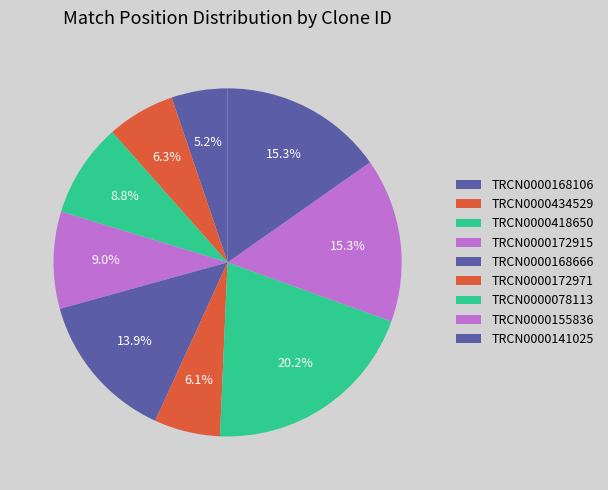

Which has a higher value, TRCN0000141025 or TRCN0000172971?

TRCN0000141025